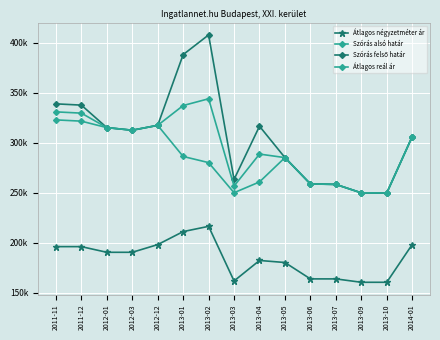

True or false: Átlagos reál ár has more than 1 points higher than both neighbors.

True